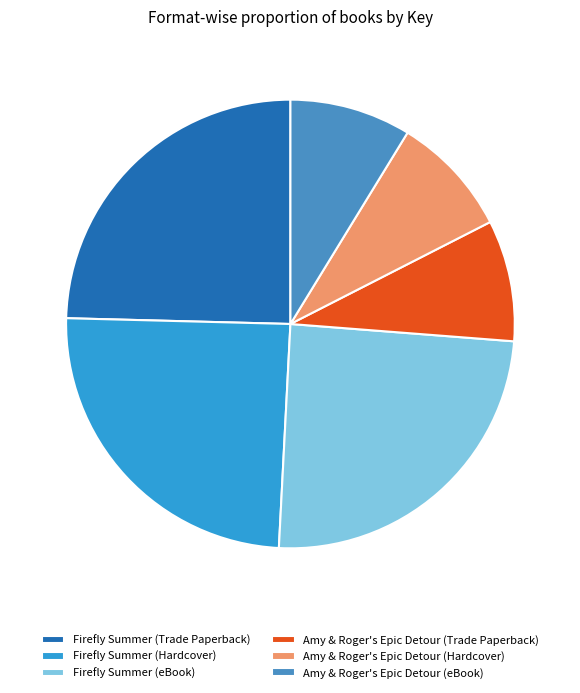

To the nearest percent, what percentage of the pie is Firefly Summer (Hardcover)?

25%